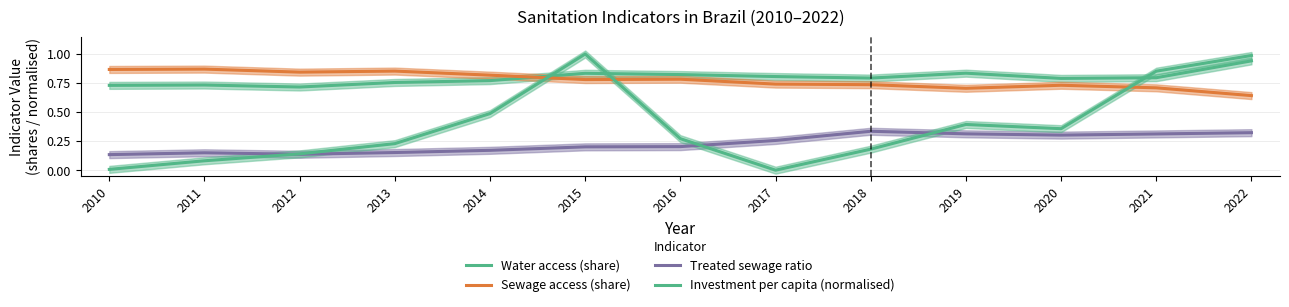

Reading right to left, list all the values displayed in this chart.

Water access (share): 0.9	0.8	0.8	0.8	0.8	0.8	0.8	0.8	0.8	0.8	0.7	0.7	0.7
Sewage access (share): 0.6	0.7	0.7	0.7	0.7	0.7	0.8	0.8	0.8	0.9	0.8	0.9	0.9
Treated sewage ratio: 0.3	0.3	0.3	0.3	0.3	0.3	0.2	0.2	0.2	0.2	0.1	0.1	0.1
Investment per capita (normalised): 1.0	0.9	0.4	0.4	0.2	0.0	0.3	1.0	0.5	0.2	0.1	0.1	0.0